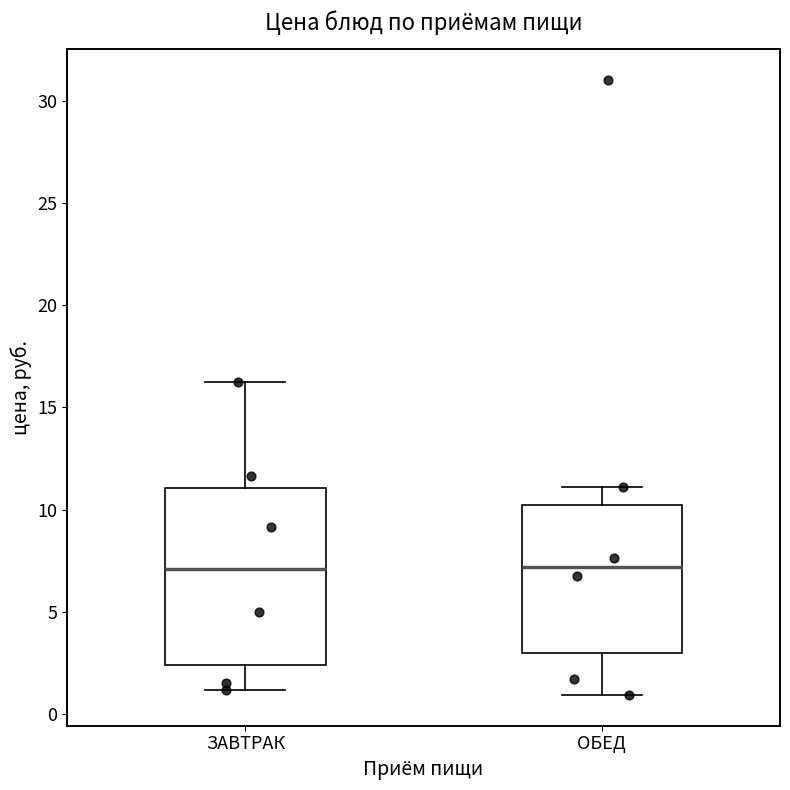

Where does the upper whisker of the box for ЗАВТРАК end on the y-axis? The values are not printed on the chart, so give them approximately, as read against the axis.

16.0